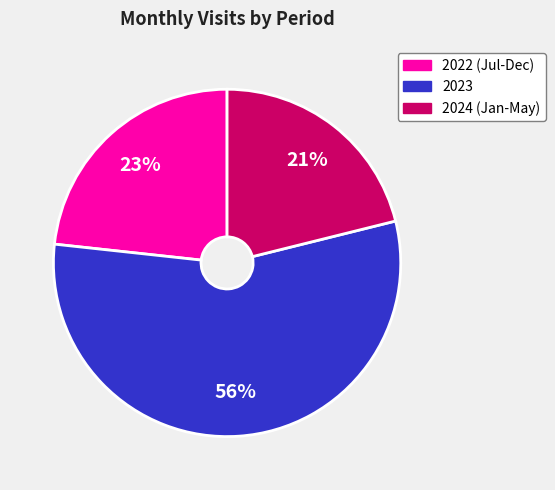

Is there any slice that represents more than half of the pie?

Yes